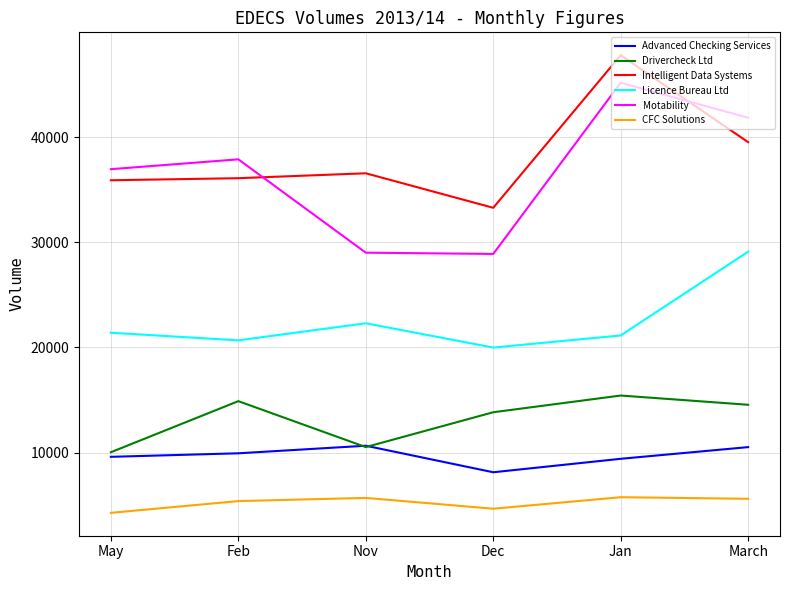

True or false: Intelligent Data Systems has more than 1 points higher than both neighbors.

True